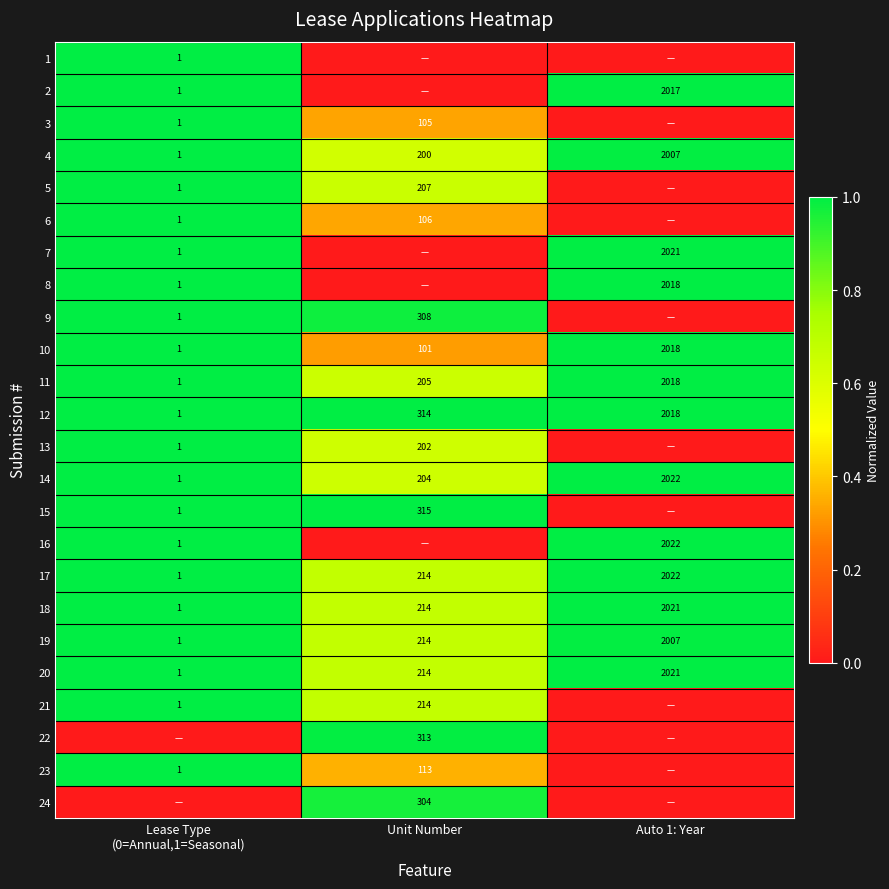

Count the number of data series in this chart.

24